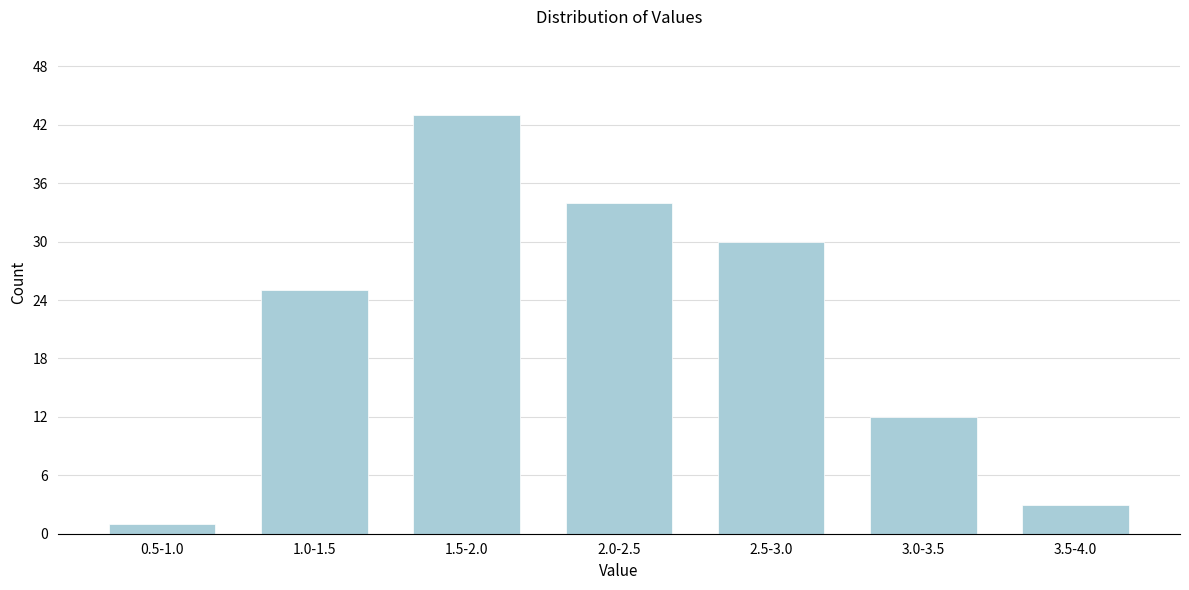

Reading right to left, extract all data points from this chart.

3.5-4.0=3	3.0-3.5=12	2.5-3.0=30	2.0-2.5=34	1.5-2.0=43	1.0-1.5=25	0.5-1.0=1